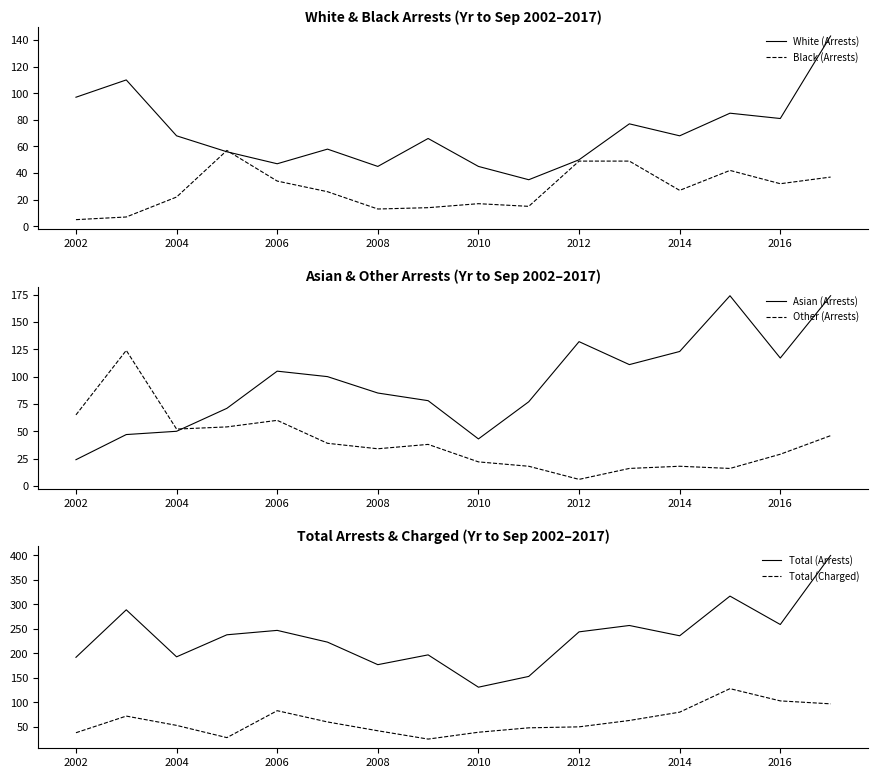

What is the minimum value for Black (Arrests)?

5